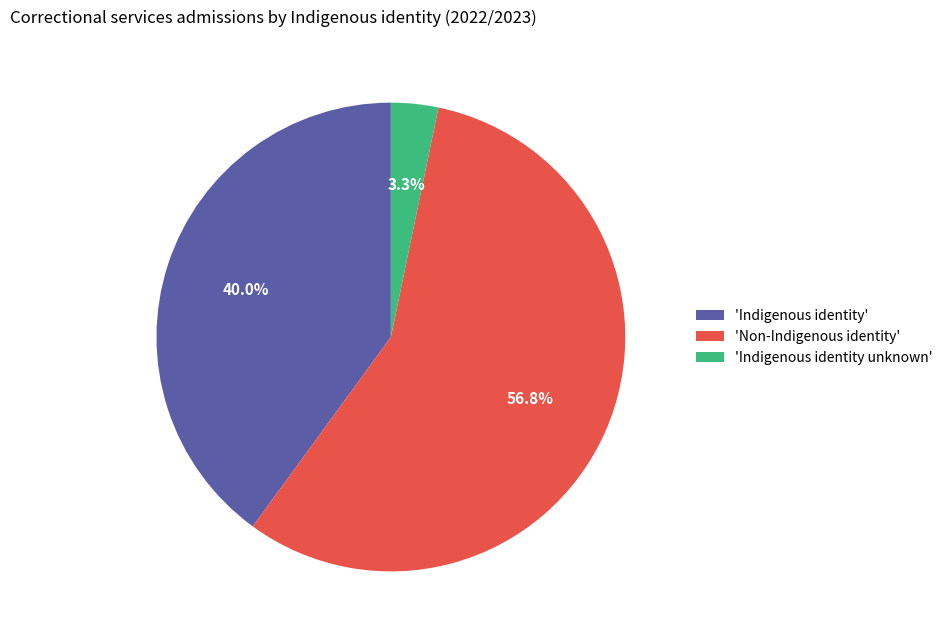

How many segments does this pie chart have?

3